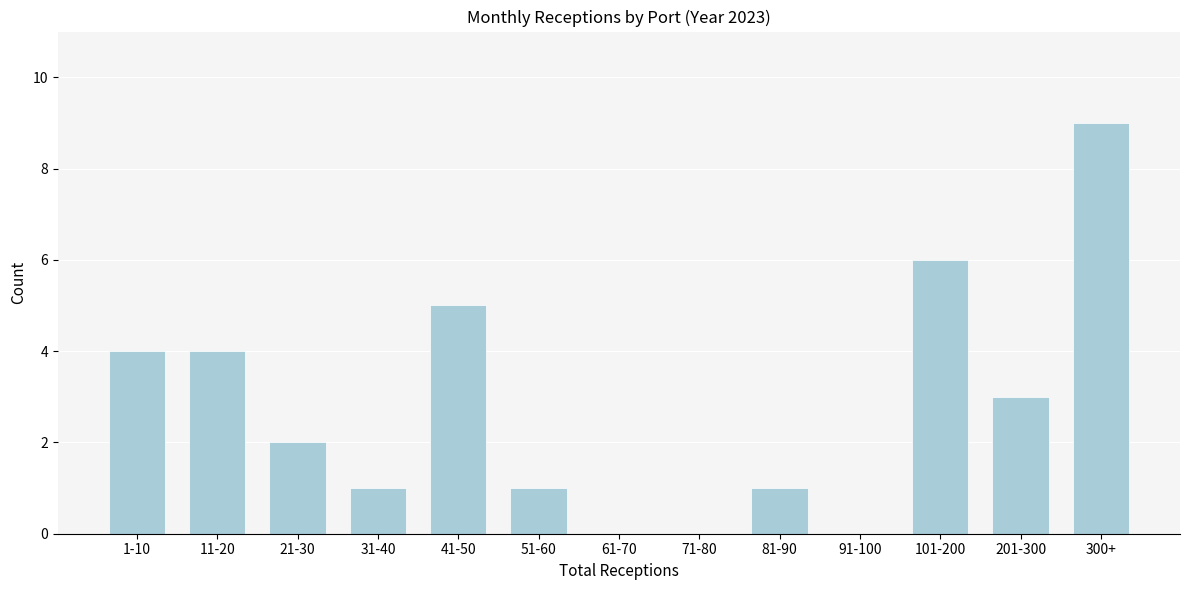

Reading right to left, list all the values displayed in this chart.

300+=9	201-300=3	101-200=6	91-100=0	81-90=1	71-80=0	61-70=0	51-60=1	41-50=5	31-40=1	21-30=2	11-20=4	1-10=4